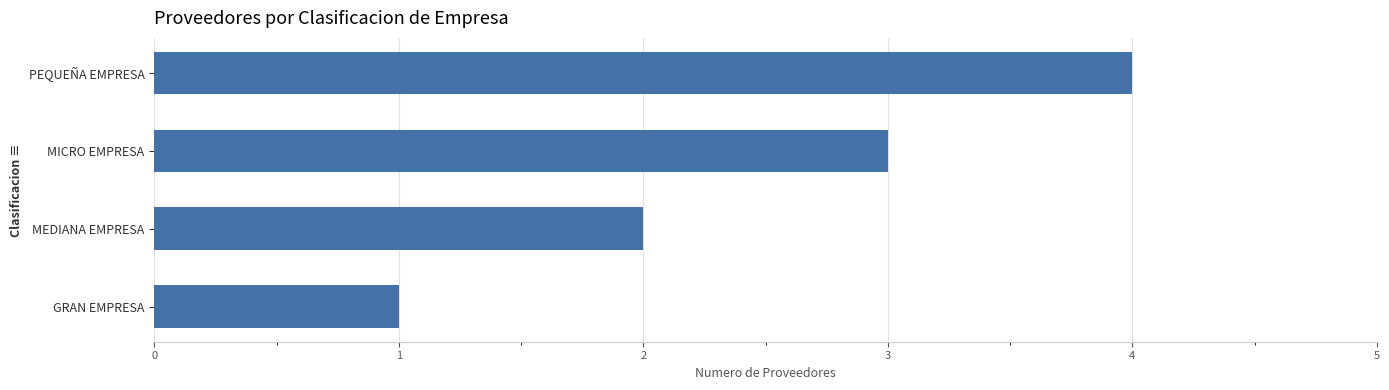

What is the maximum value shown in the chart?

4